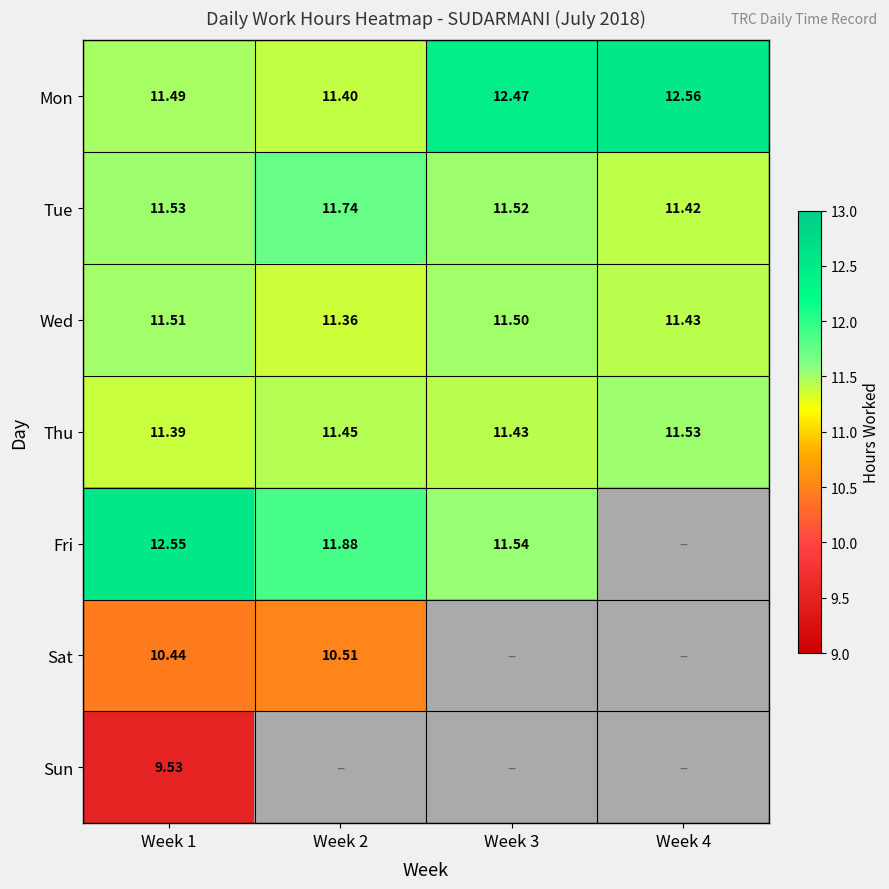

Is the value of Sat at Week 1 greater than the value of Wed at Week 3?

No